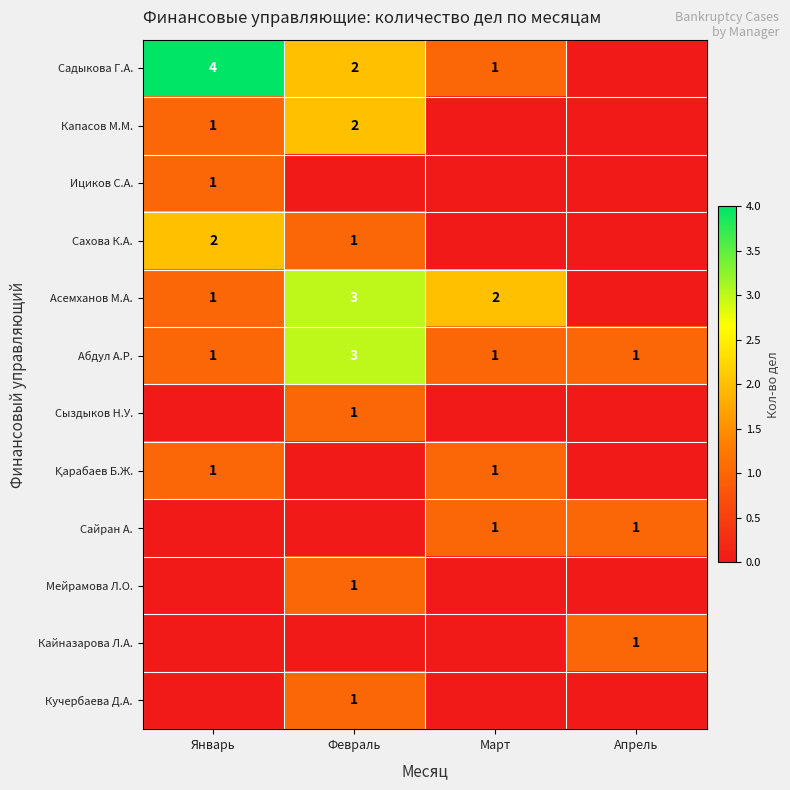

The Садыкова Г.А. series shows 4 at Январь. True or false?

True